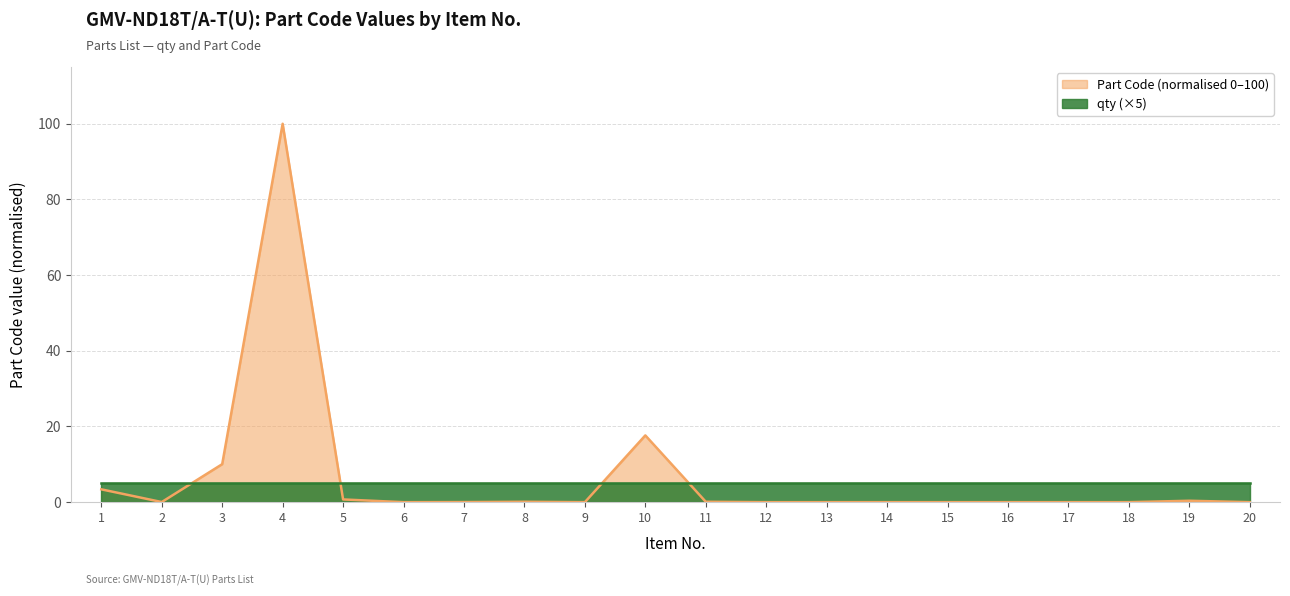

Reading left to right, transcribe all the data shown in this chart.

1=3.4	2=0.0	3=10.0	4=100.0	5=0.7	6=0.0	7=0.0	8=0.1	9=0.0	10=17.6	11=0.1	12=0.0	13=0.0	14=0.0	15=0.0	16=0.0	17=0.0	18=0.0	19=0.4	20=0.0